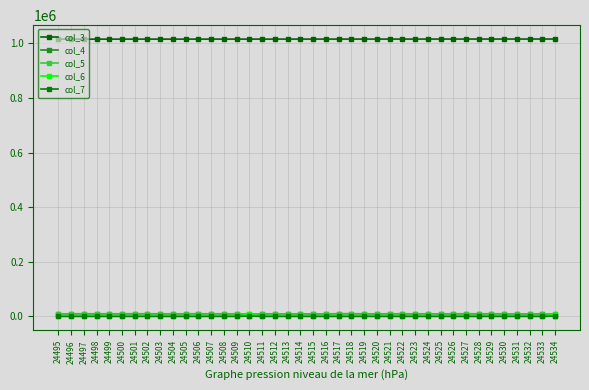

What is the difference between the highest and lowest values at 24502?

1015703